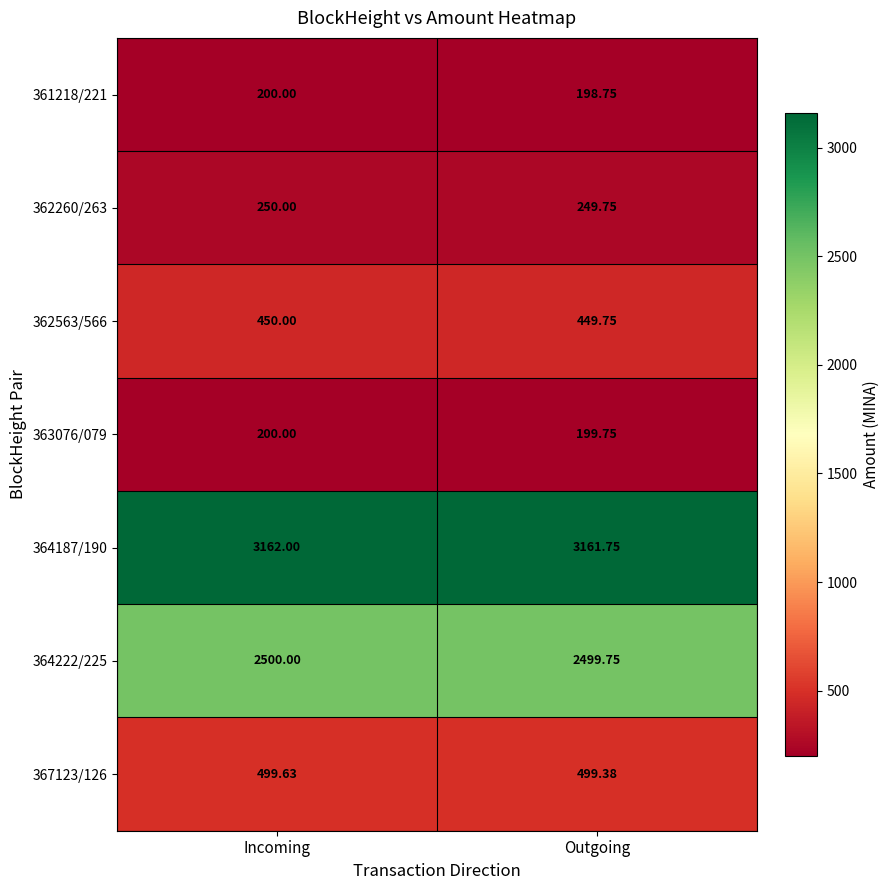

What is the total value across all series at Incoming?

7261.6